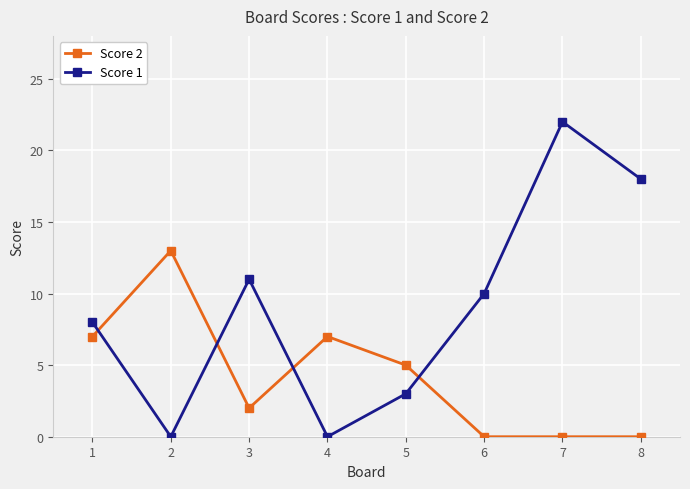

Is it true that Score 1 equals 10 at 4?

False